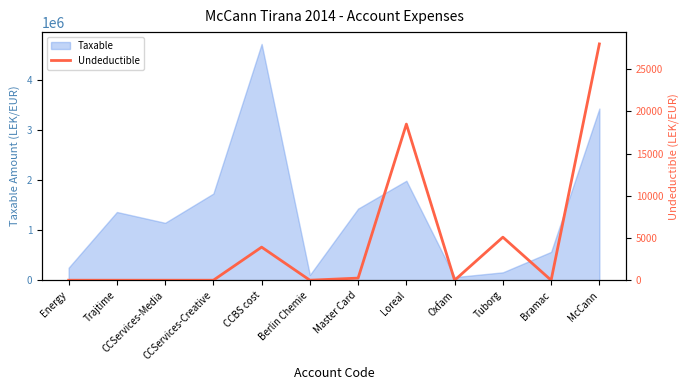

Reading left to right, transcribe all the data shown in this chart.

0	0	0	0	3920	0	250	18500	0	5100	0	28000